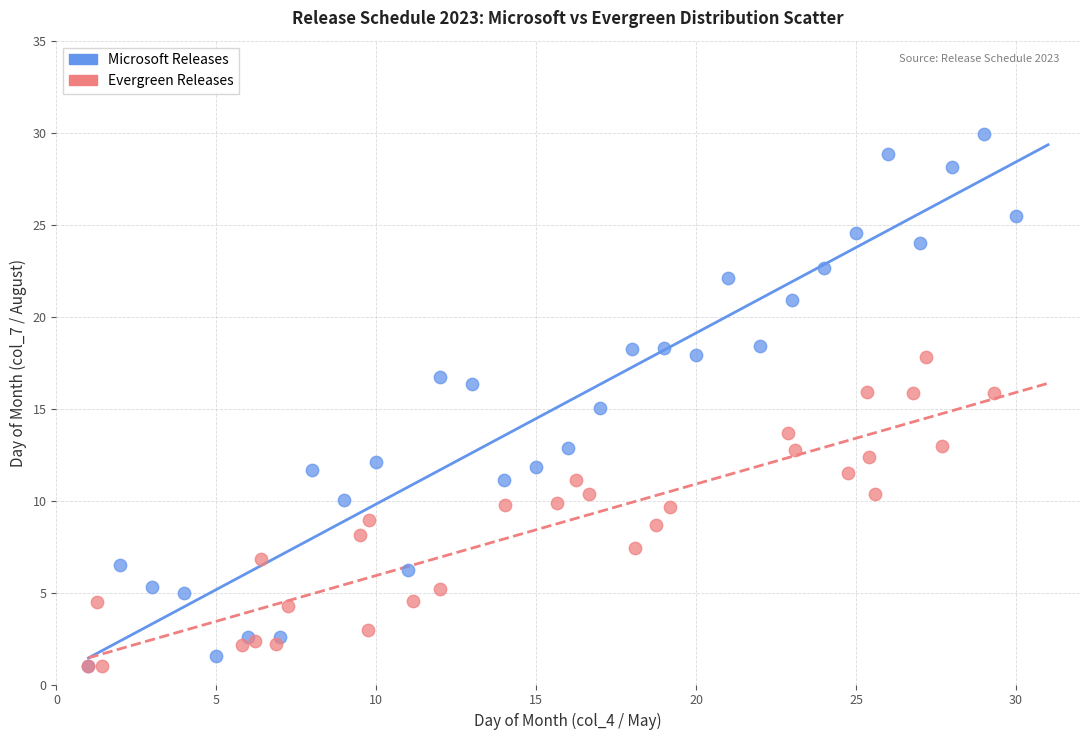

Which series has the largest Y range (max minus min)?

Microsoft Releases